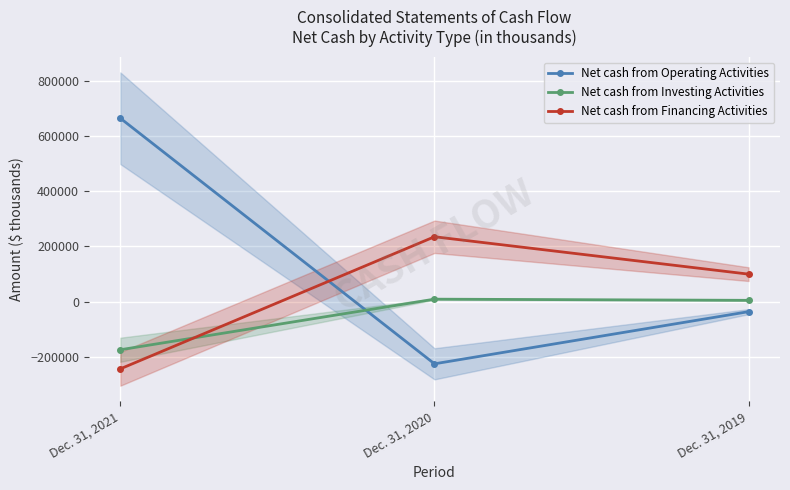

Where is Net cash from Financing Activities nearest to the value -4534?

Dec. 31, 2019